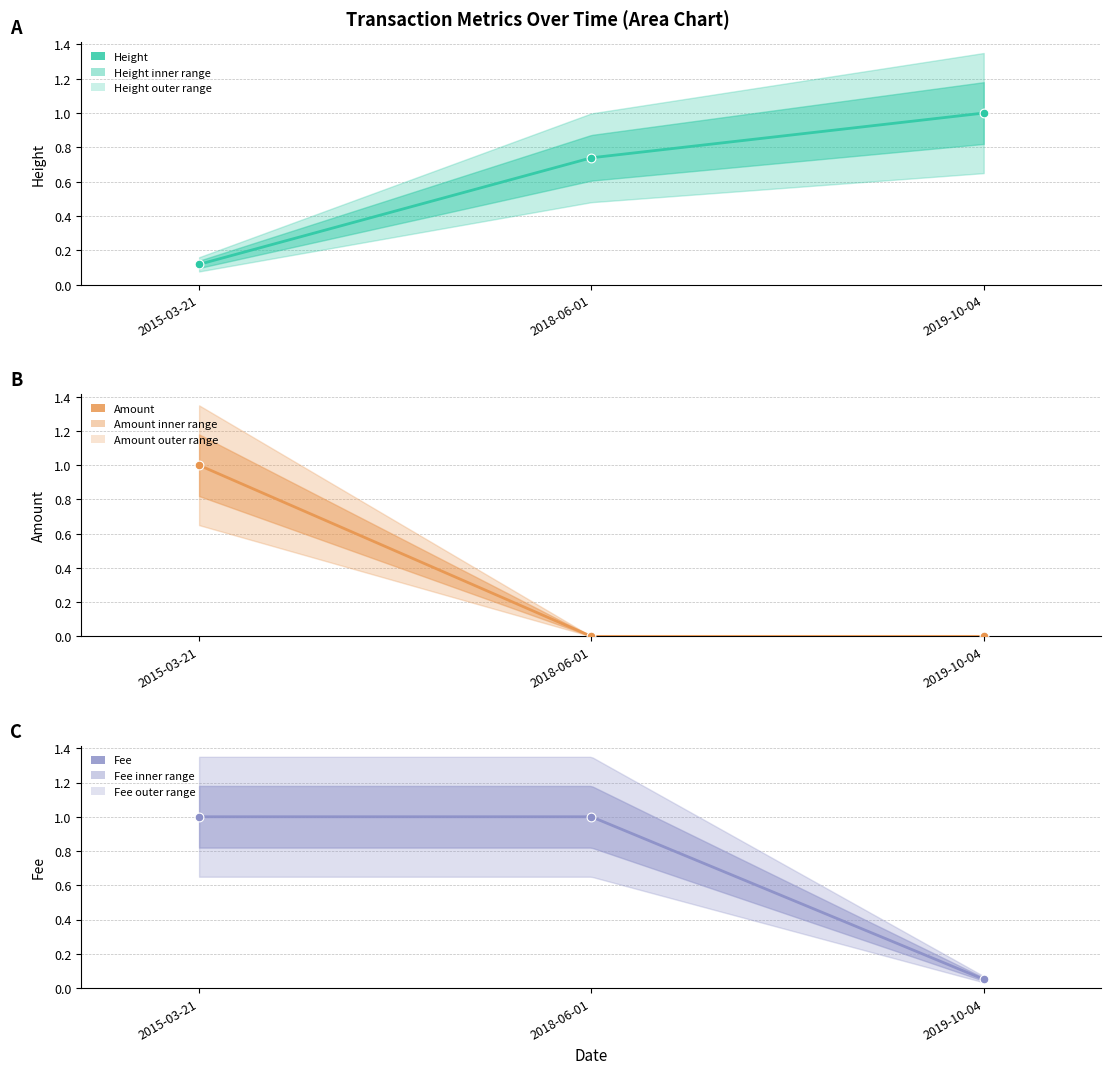

At which category is the sum across all series the highest?

2015-03-21